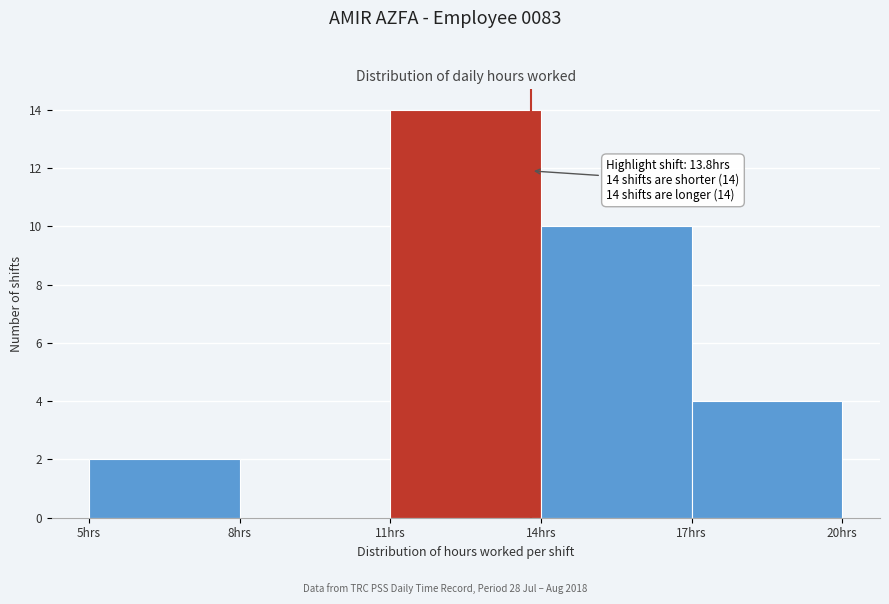

Which range on the x-axis has the tallest bar?

11 to 14